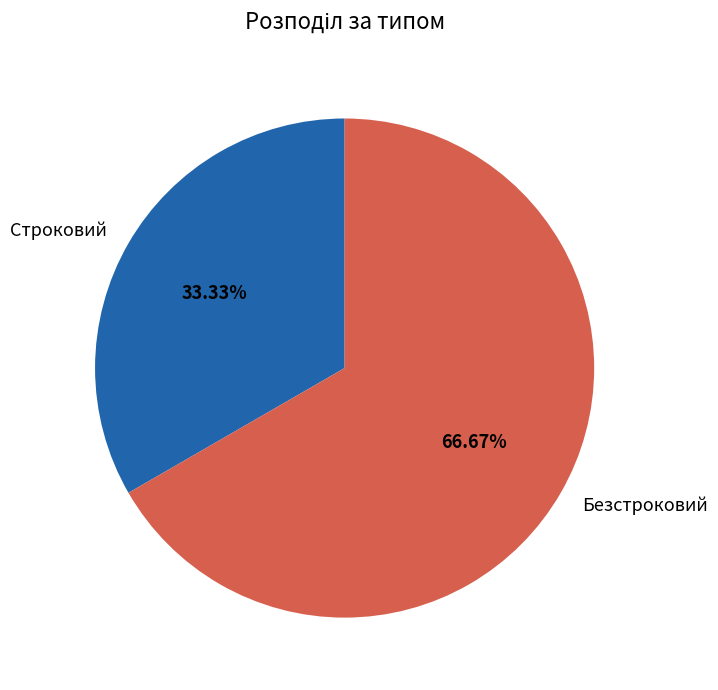

Rank the categories by value from highest to lowest.

Безстроковий, Строковий